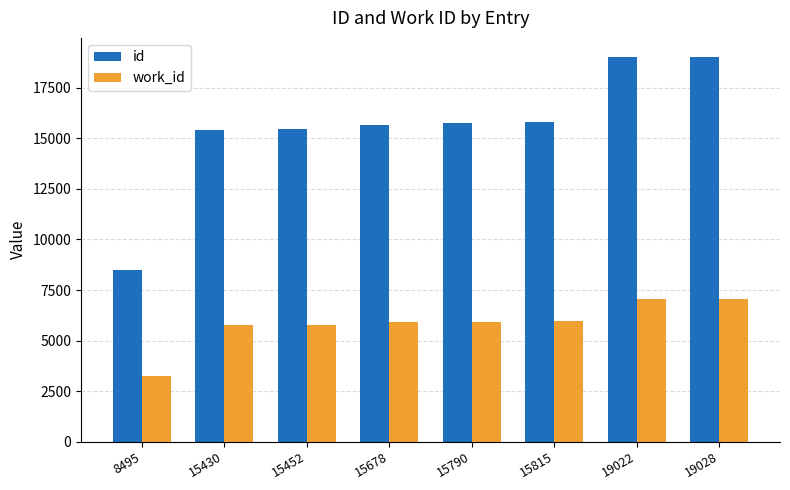

Rank the series by their maximum value, from lowest to highest.

work_id, id